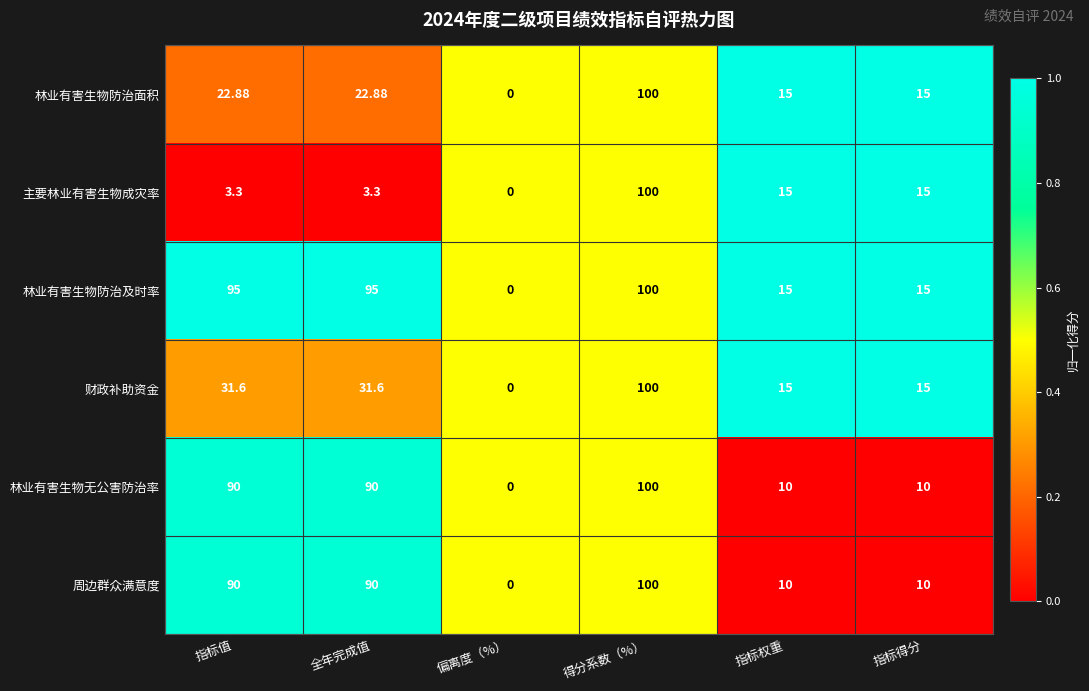

At which category is the sum across all series the highest?

得分系数（%）